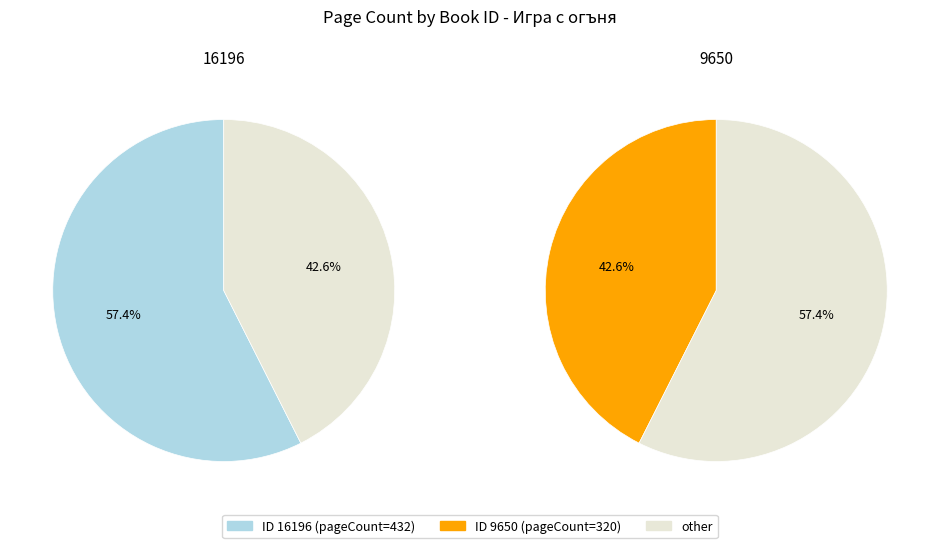

To the nearest percent, what is the combined percentage of 16196 and 9650?

100%